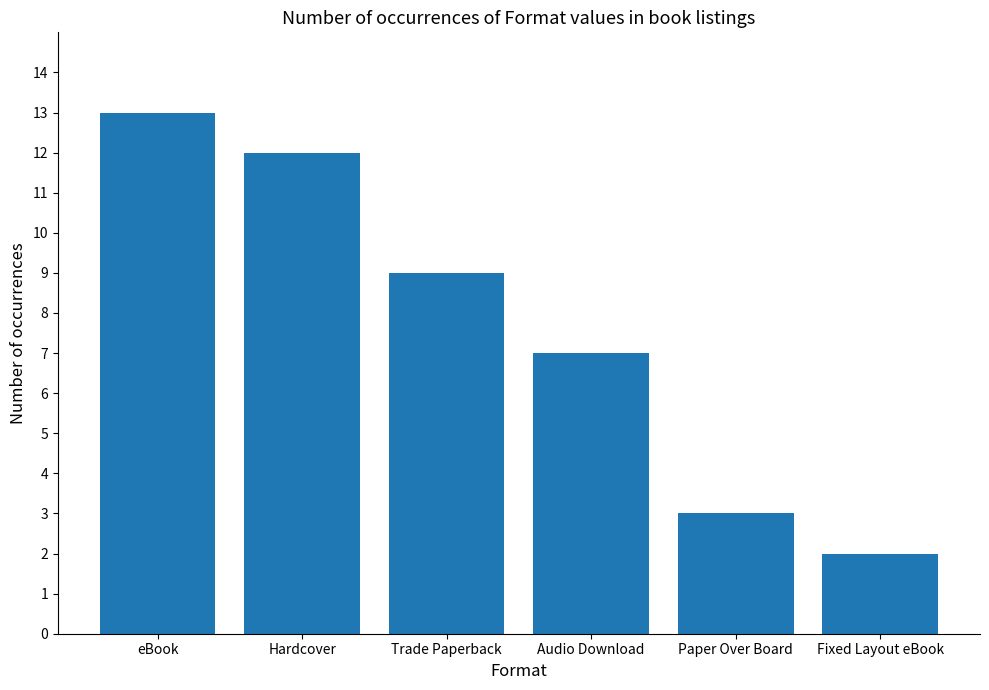

What is the label of the 6th bar from the left?

Fixed Layout eBook